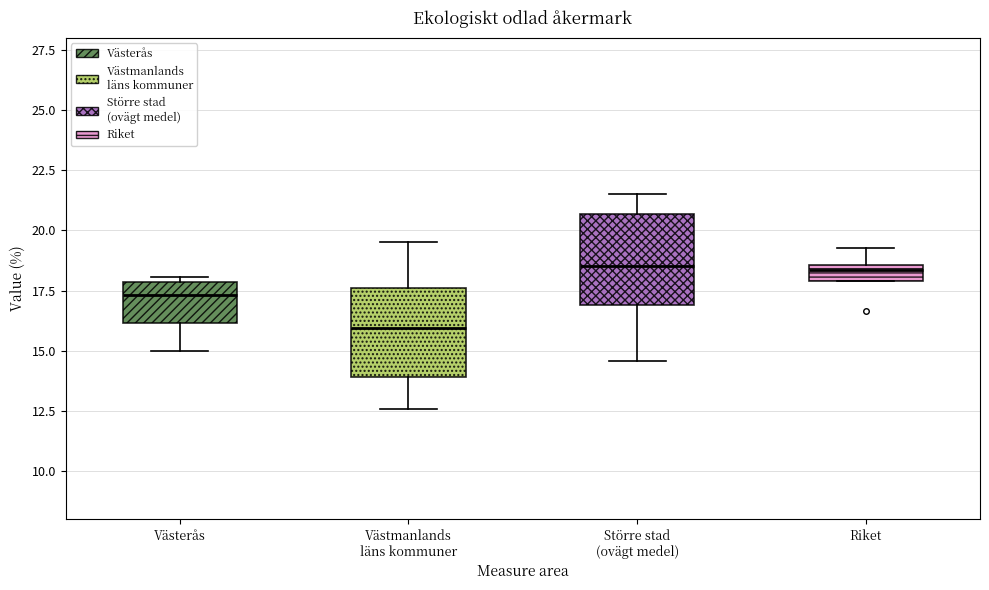

Where does the median line of the box for Västmanlands läns kommuner sit on the y-axis? The values are not printed on the chart, so give them approximately, as read against the axis.

16.0